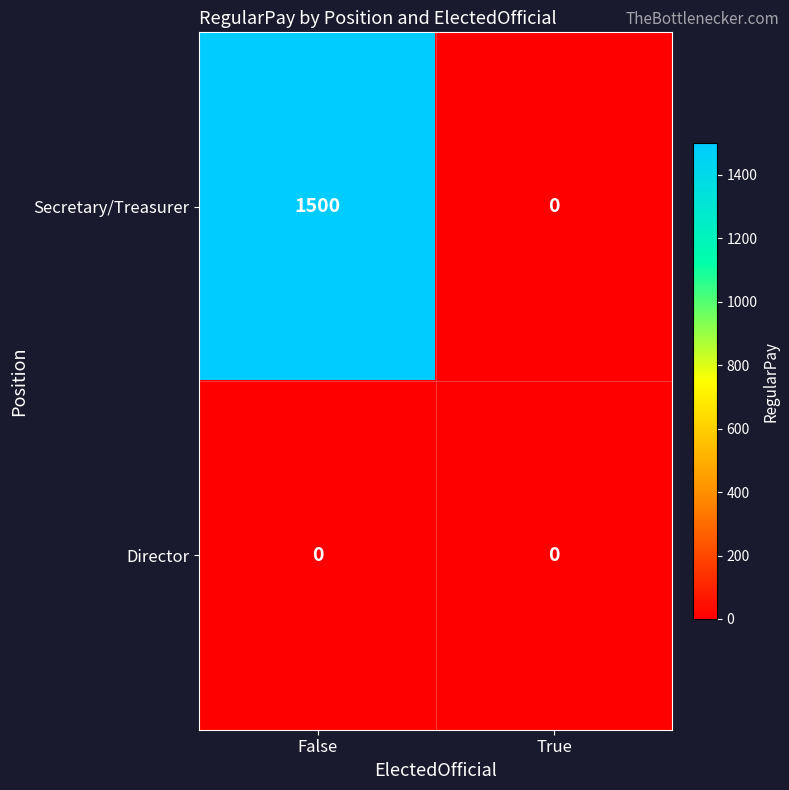

What is the maximum value shown in the chart?

1500